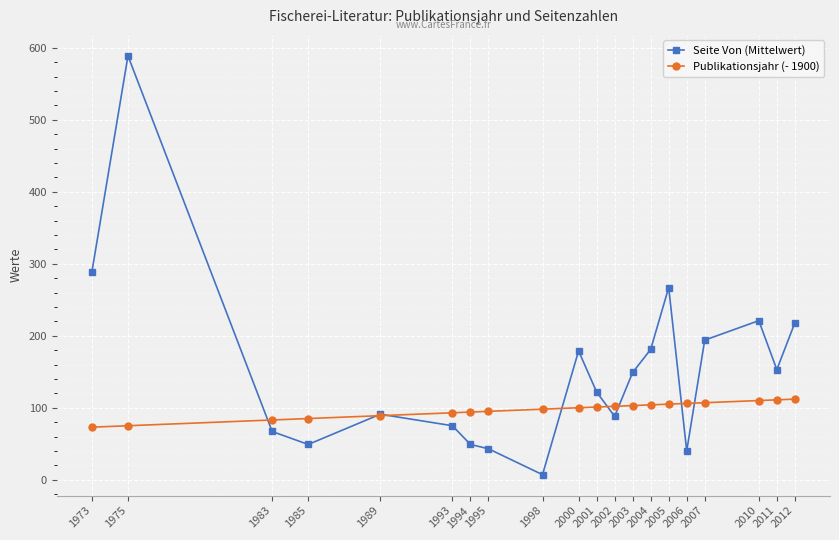

How many lines are shown in the chart?

2